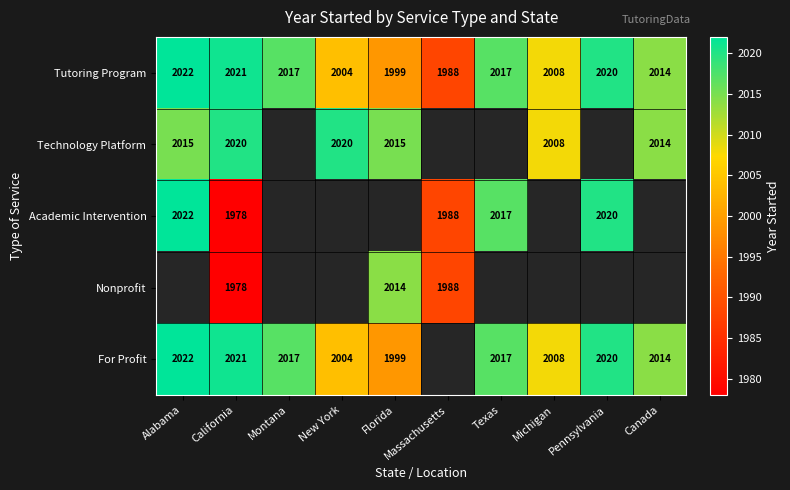

At which category is the sum across all series the highest?

California